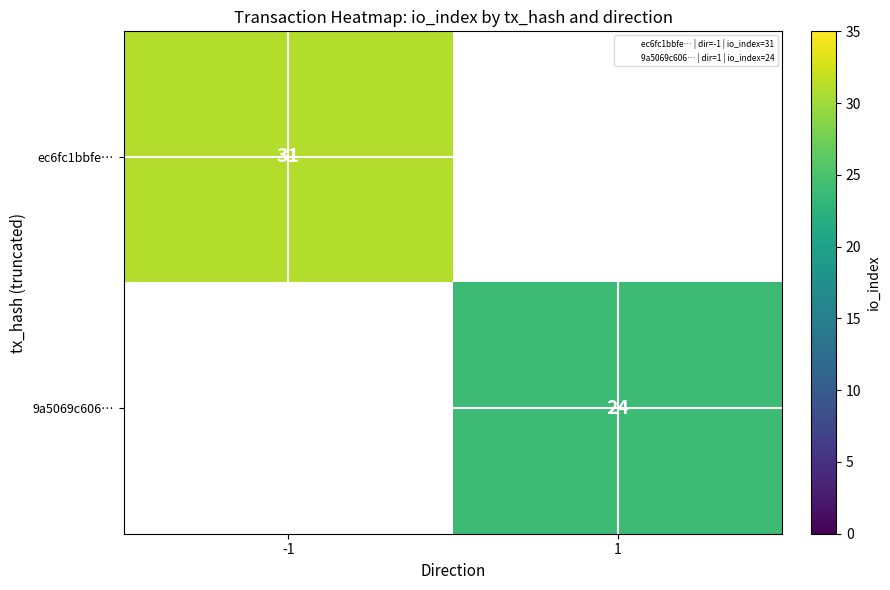

Is the value of ec6fc1bbfe… at -1 greater than the value of 9a5069c606… at -1?

Yes